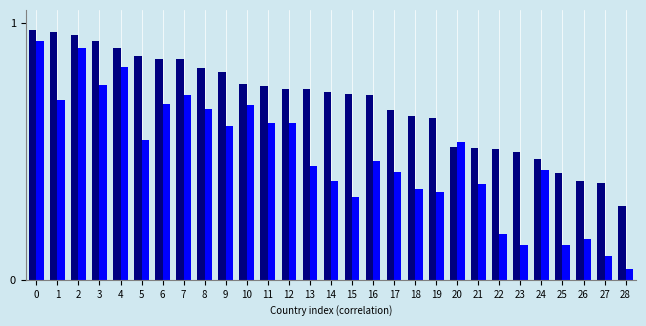

Which label corresponds to the smallest value in the chart?

28